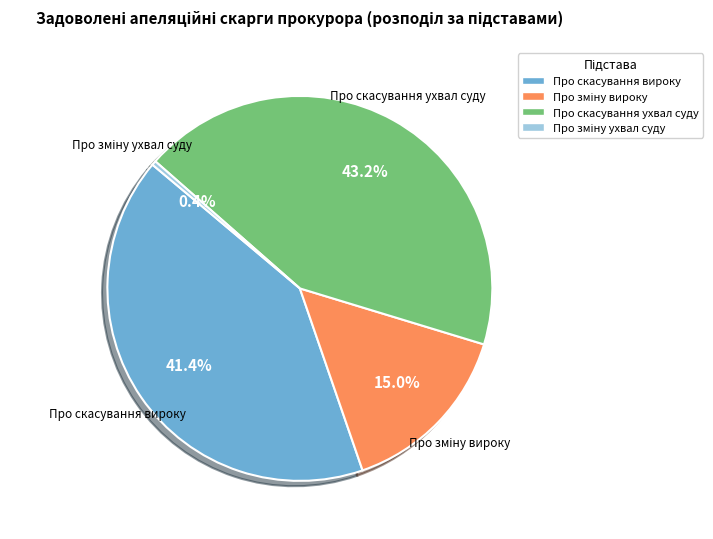

Between Про скасування ухвал суду and Про скасування вироку, which is larger?

Про скасування ухвал суду